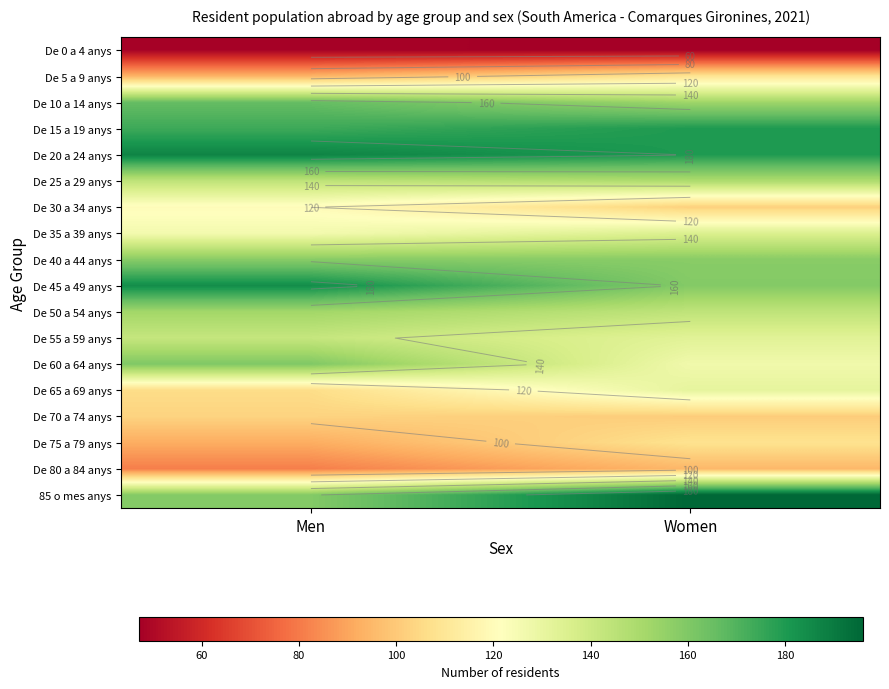

True or false: De 5 a 9 anys has a value of 109 at Women.

True